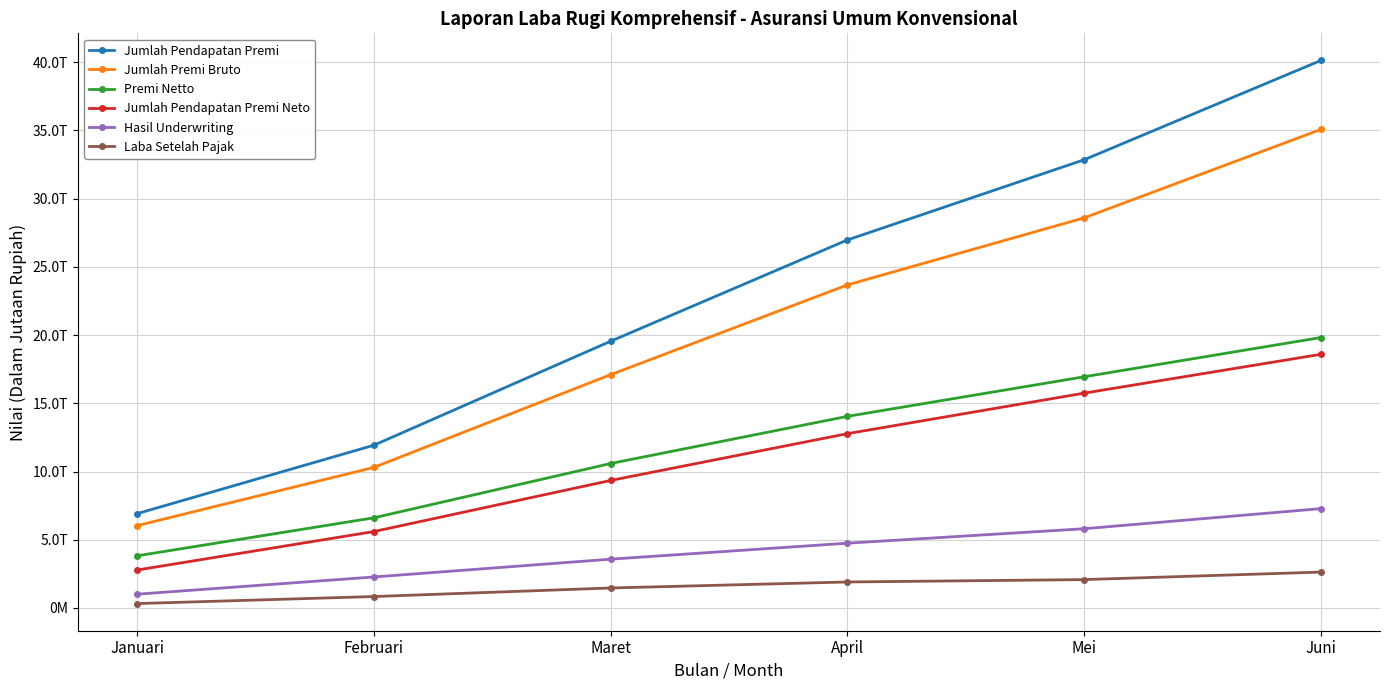

True or false: Premi Netto and Jumlah Pendapatan Premi Neto cross at least once.

False